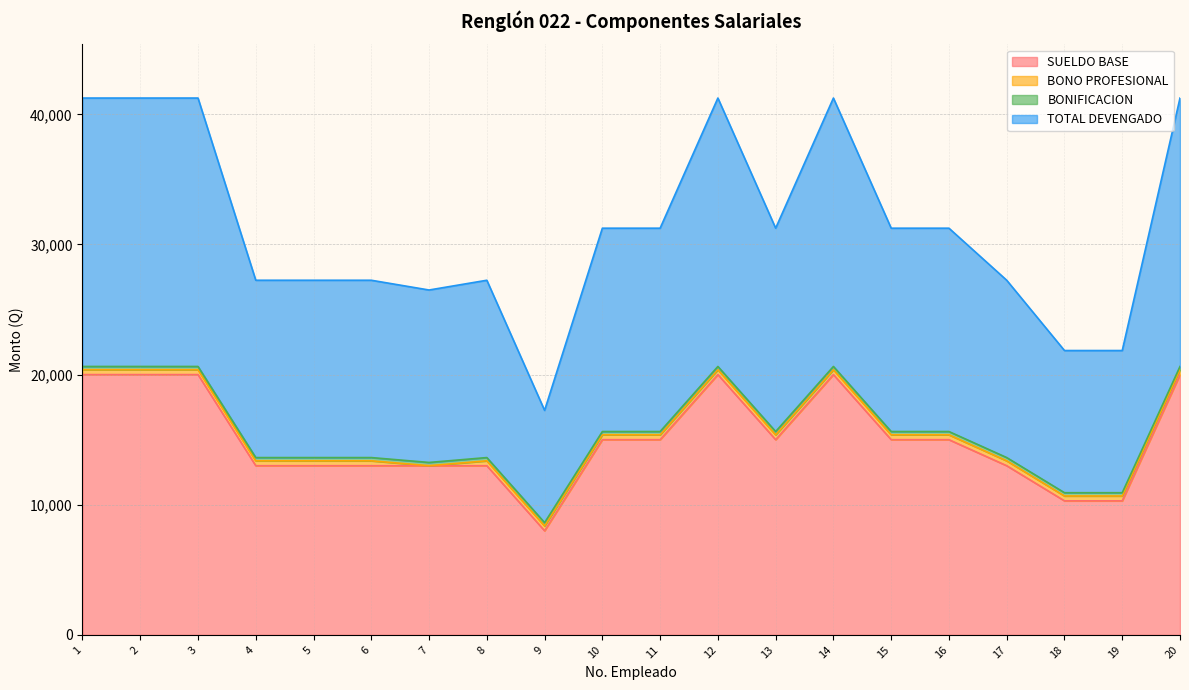

Where is the first local minimum for SUELDO BASE?

9